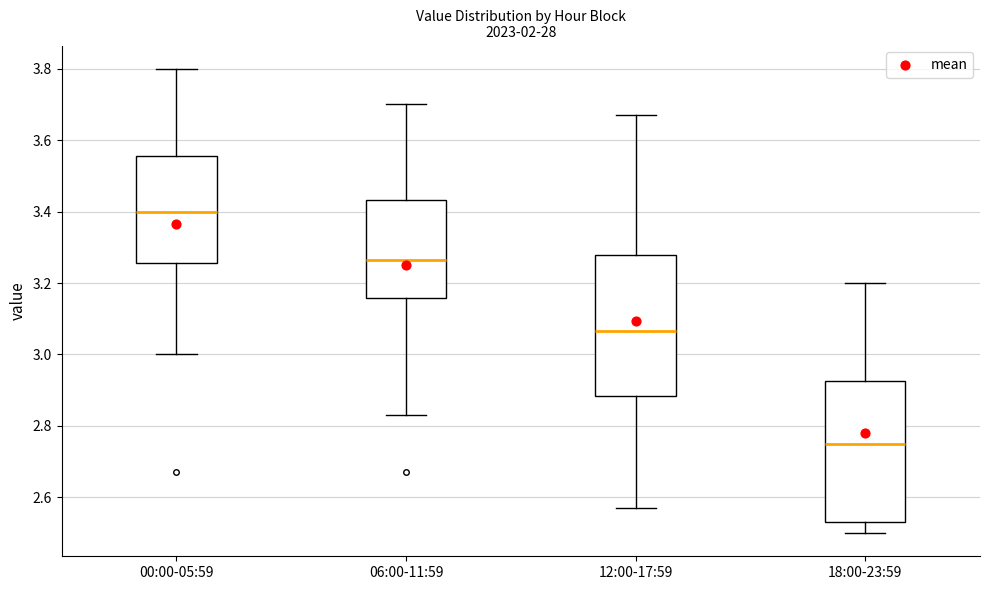

Which box's median line is the highest?

00:00-05:59